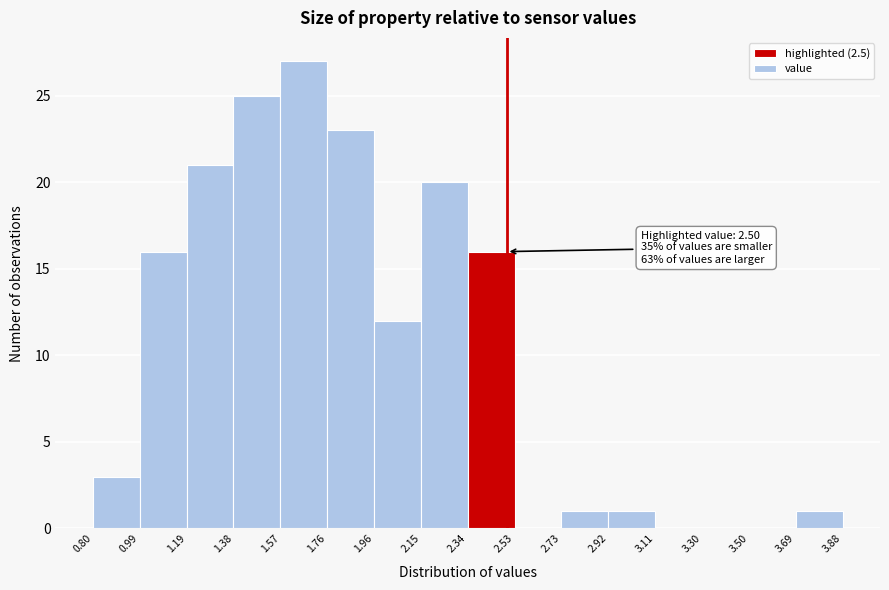

Which range on the x-axis has the tallest bar?

1.57 to 1.76